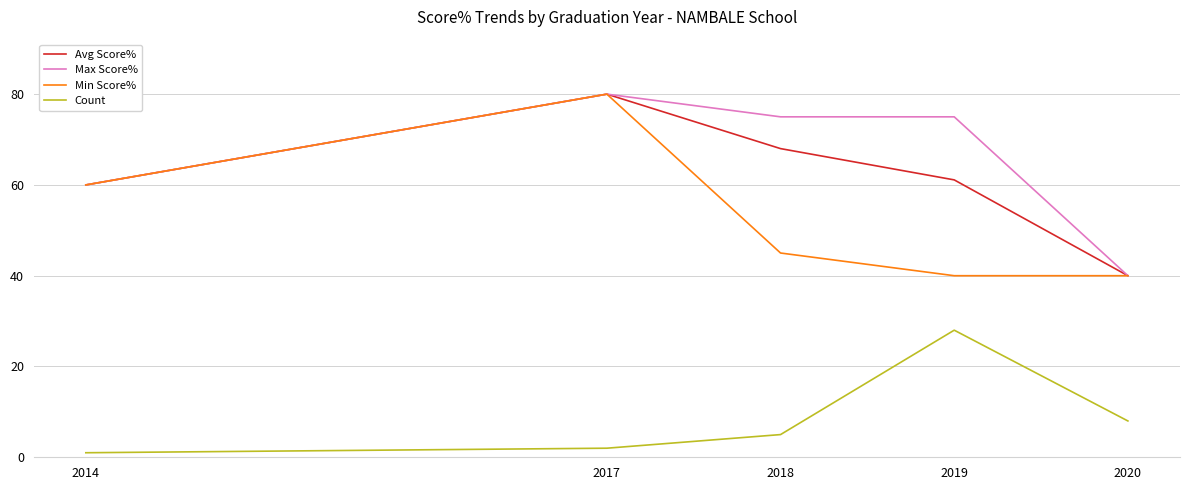

Reading left to right, transcribe all the data shown in this chart.

Avg Score%: 2014=60.0	2017=80.0	2018=68.0	2019=61.1	2020=40.0
Max Score%: 2014=60.0	2017=80.0	2018=75.0	2019=75.0	2020=40.0
Min Score%: 2014=60.0	2017=80.0	2018=45.0	2019=40.0	2020=40.0
Count: 2014=1.0	2017=2.0	2018=5.0	2019=28.0	2020=8.0